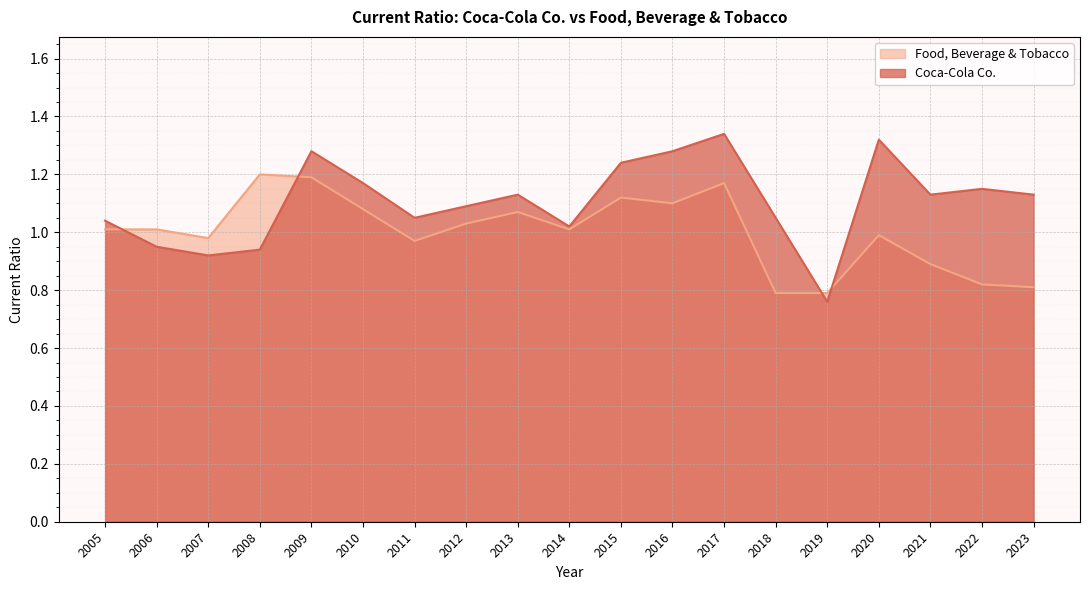

Reading left to right, transcribe all the data shown in this chart.

Food, Beverage & Tobacco: 1.0	1.0	1.0	1.2	1.2	1.1	1.0	1.0	1.1	1.0	1.1	1.1	1.2	0.8	0.8	1.0	0.9	0.8	0.8
Coca-Cola Co.: 1.0	0.9	0.9	0.9	1.3	1.2	1.1	1.1	1.1	1.0	1.2	1.3	1.3	1.1	0.8	1.3	1.1	1.1	1.1